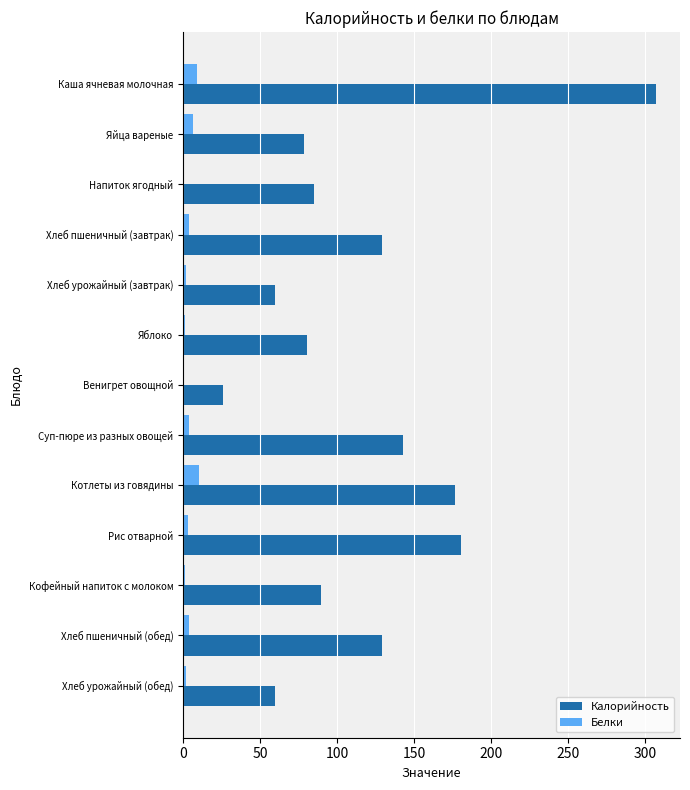

Where is Калорийность nearest to the value 166?

Котлеты из говядины